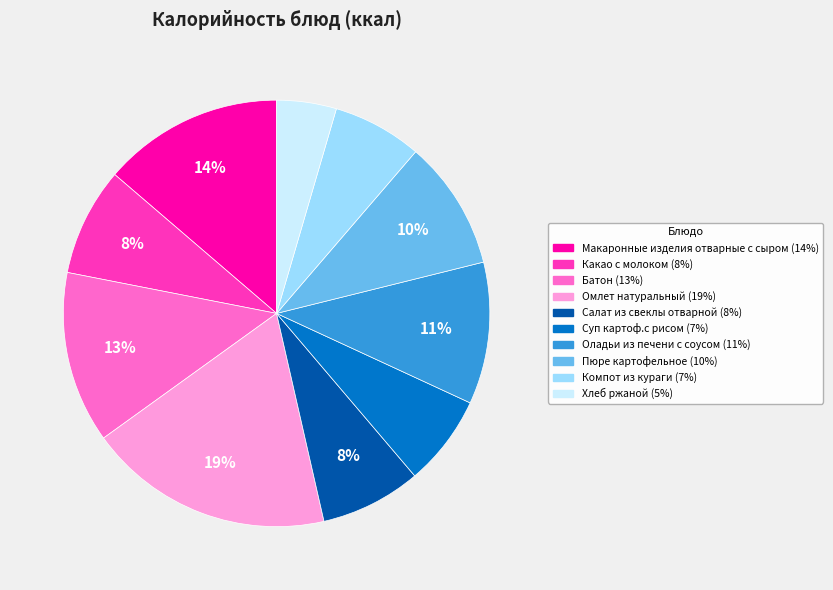

Is Омлет натуральный the majority of the pie?

No